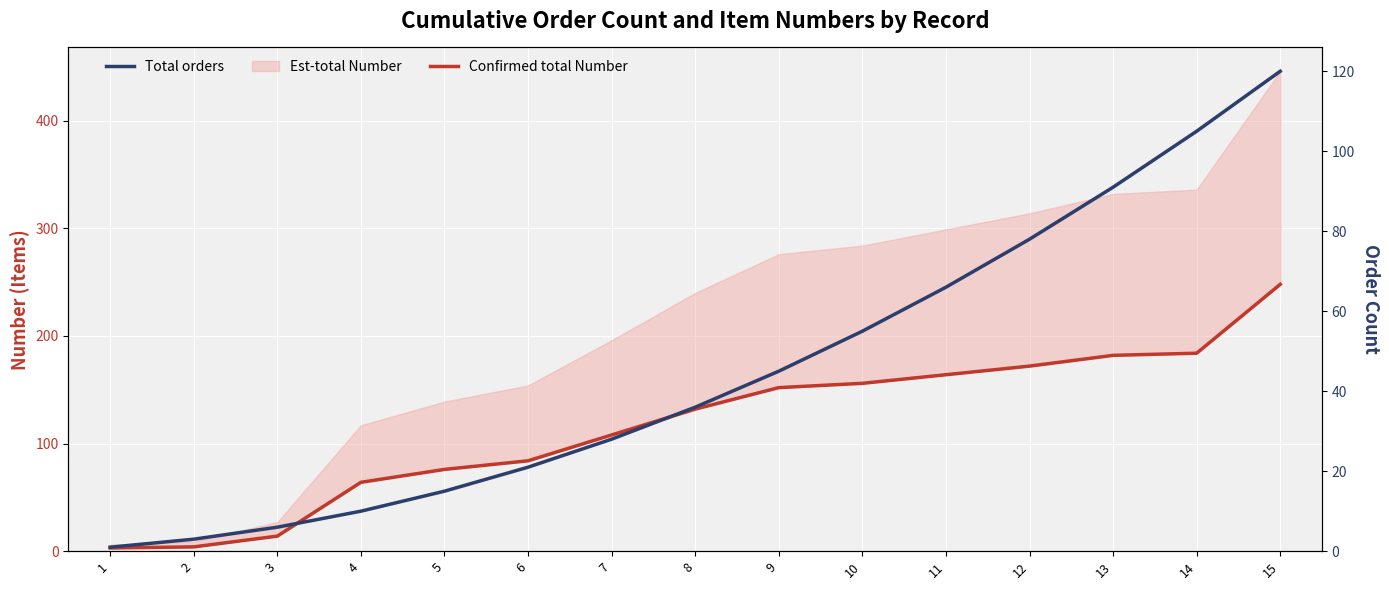

Which category has the highest value in the Total orders series?

15